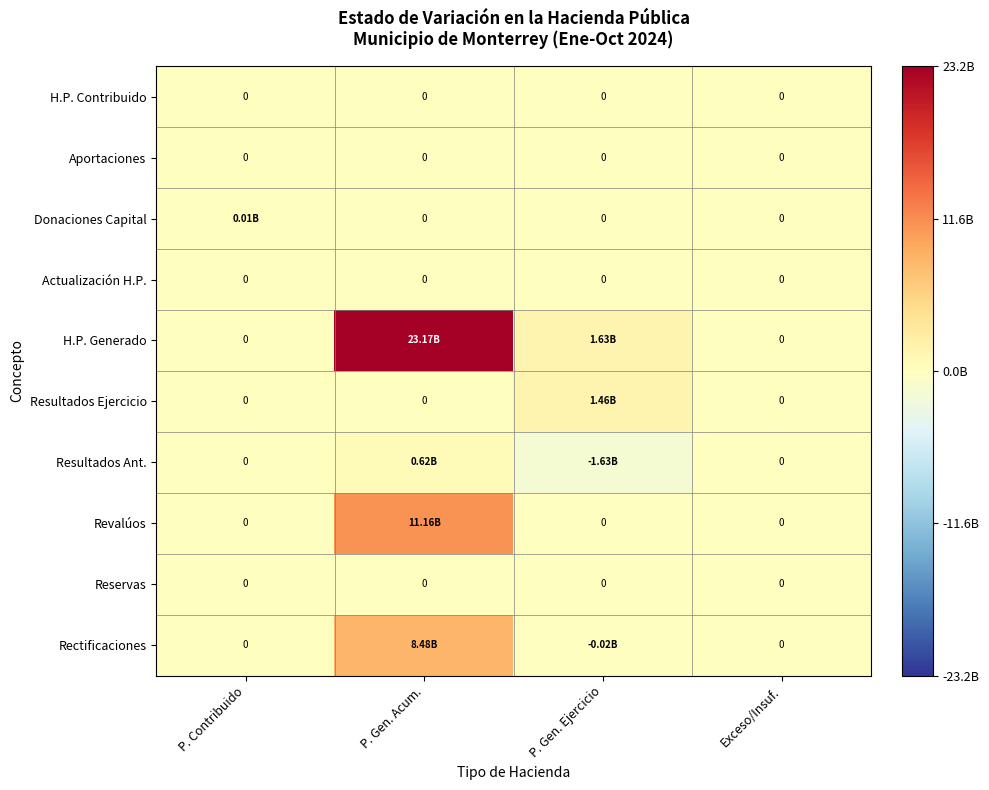

At which category does the chart reach its peak across all series?

P. Gen. Acum.